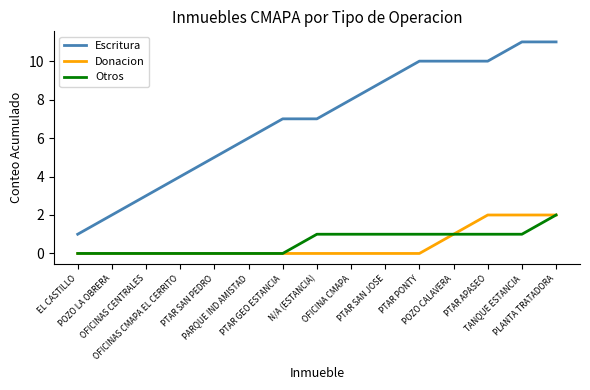

Which series has the largest total across all categories?

Escritura